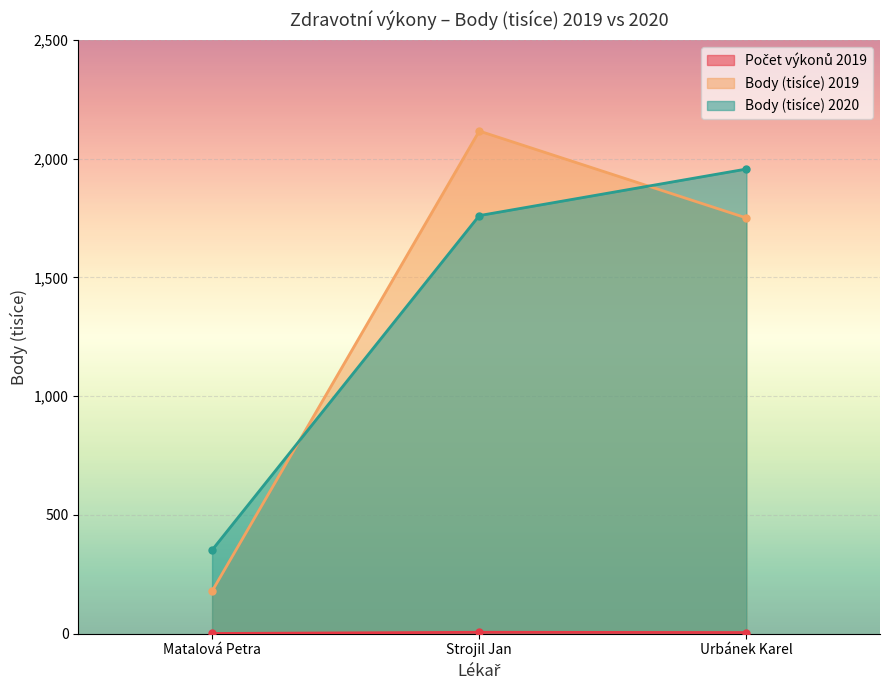

What is the sum of the Body (tisíce) 2020 values at Matalová Petra and Urbánek Karel?

2308